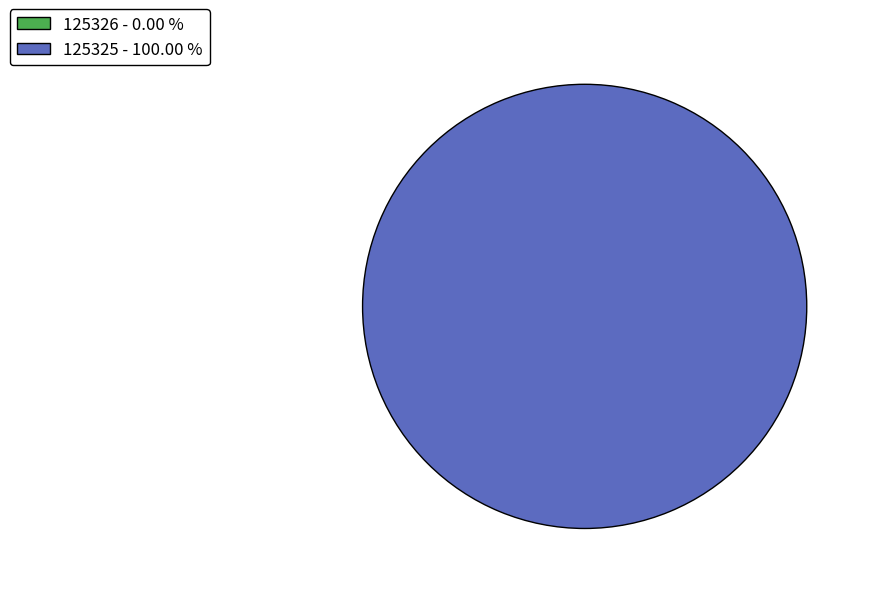

Is there a majority slice in this chart?

Yes